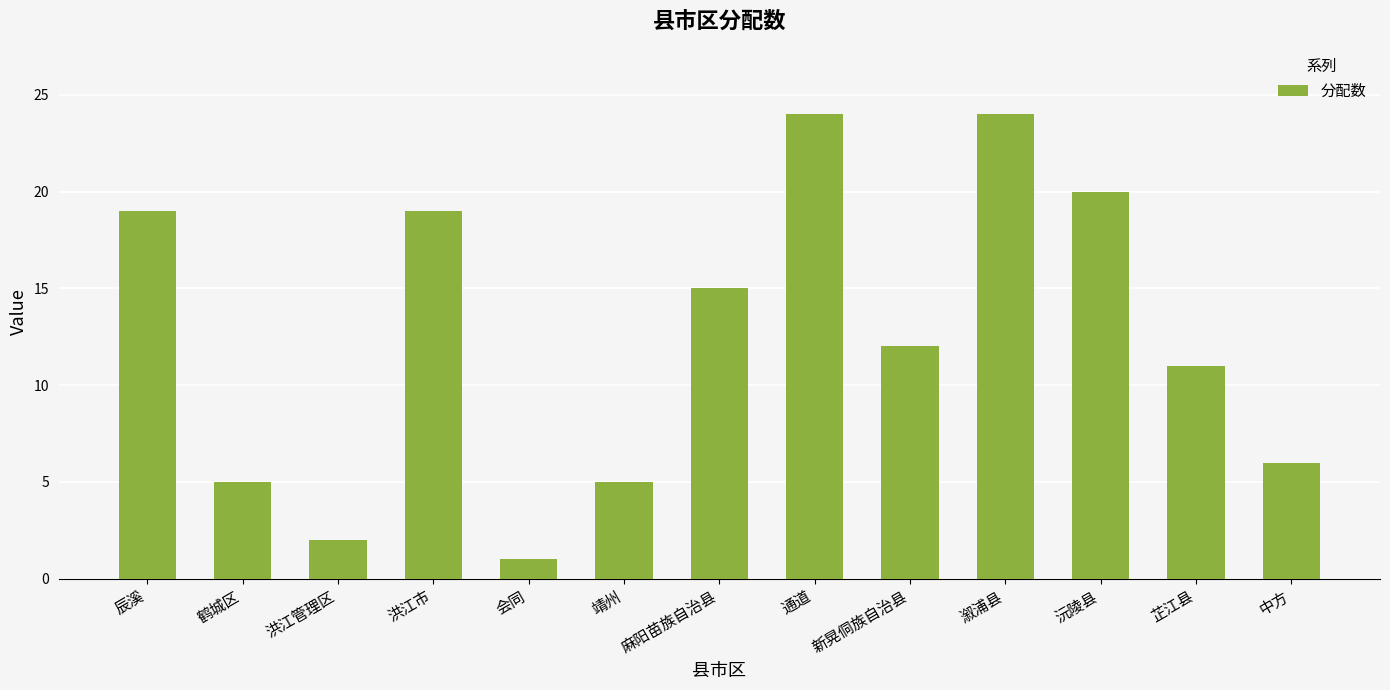

What is the minimum value shown in the chart?

1